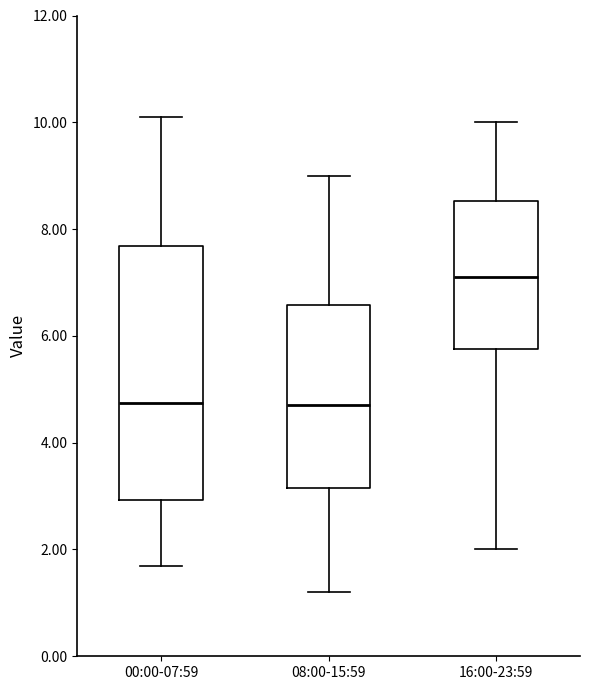

Reading left to right, read every box against the y-axis: the position of its median line, the range the box covers, and the ends of its whiskers. The values are not printed on the chart, so give them approximately, as read against the axis.

00:00-07:59: median 4.8, box 3.0 to 7.6, whiskers 1.8 to 10.2
08:00-15:59: median 4.8, box 3.2 to 6.6, whiskers 1.2 to 9.0
16:00-23:59: median 7.2, box 5.8 to 8.6, whiskers 2.0 to 10.0